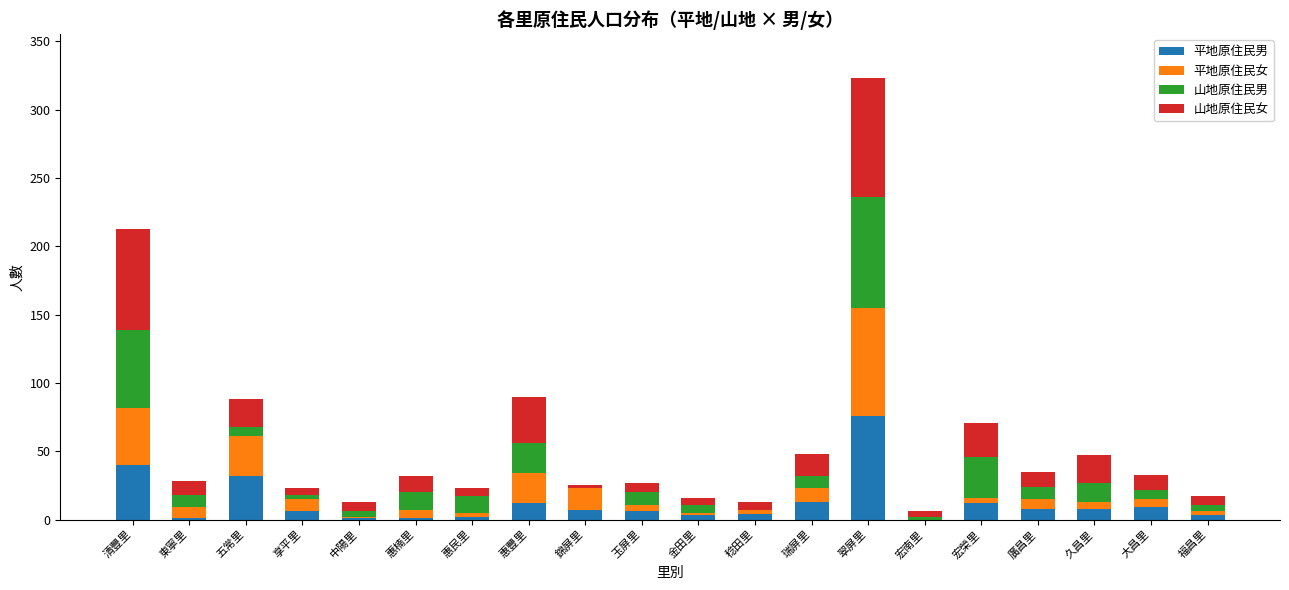

How many series are shown in this chart?

4